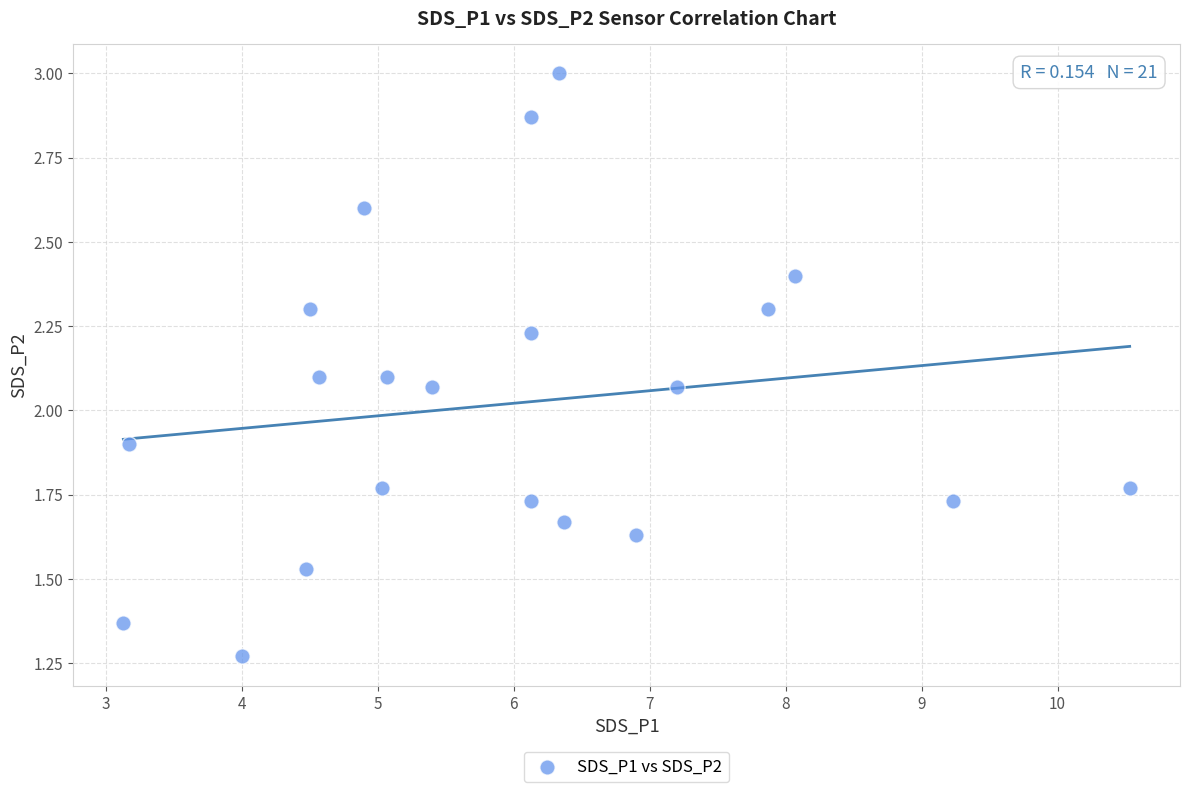

What is the range of X values (max minus min)?

7.4